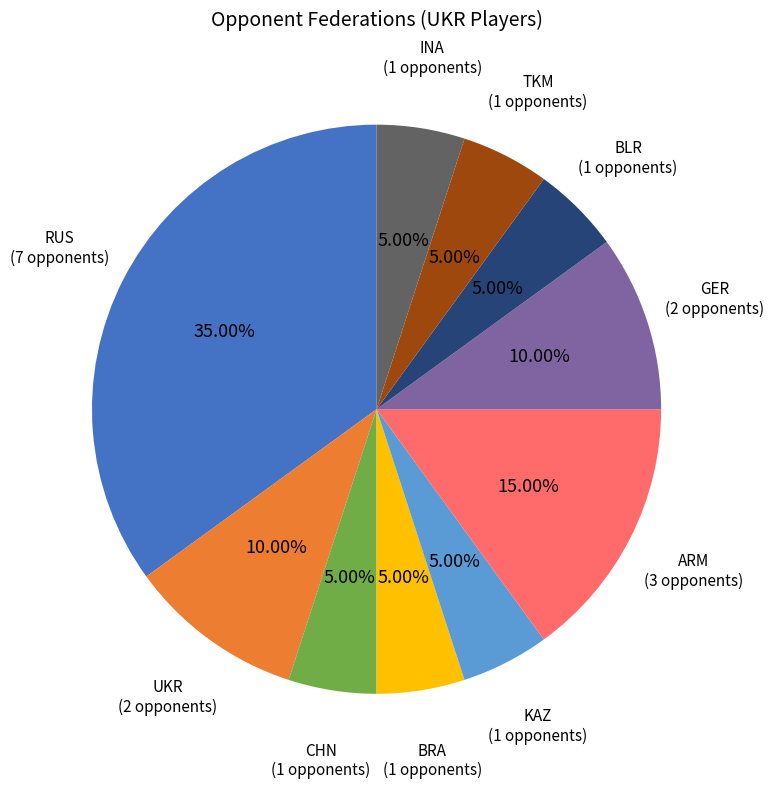

Does any single category account for the majority?

No